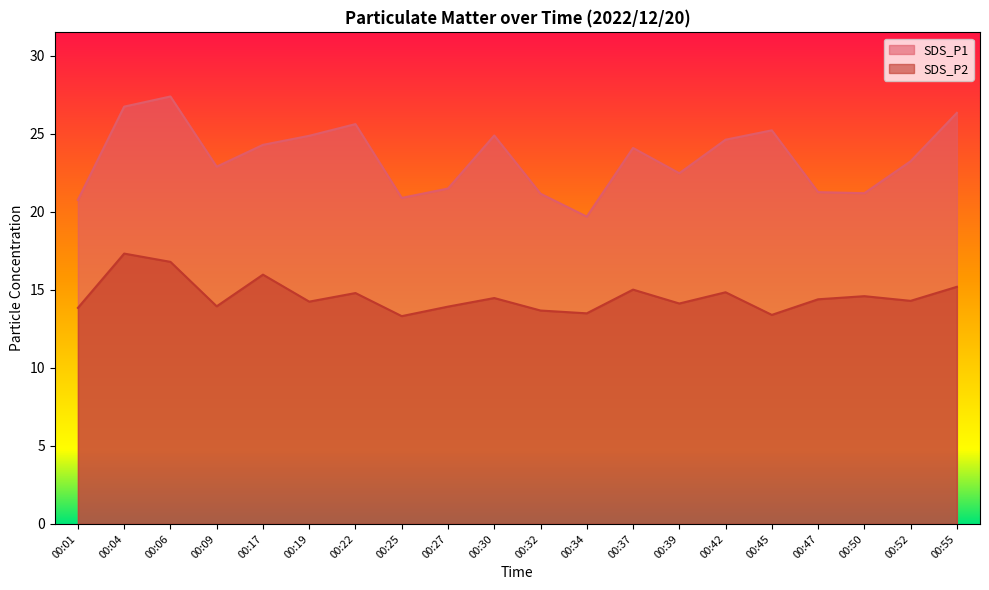

What is the difference between the maximum and minimum values in the SDS_P1 series?

7.7